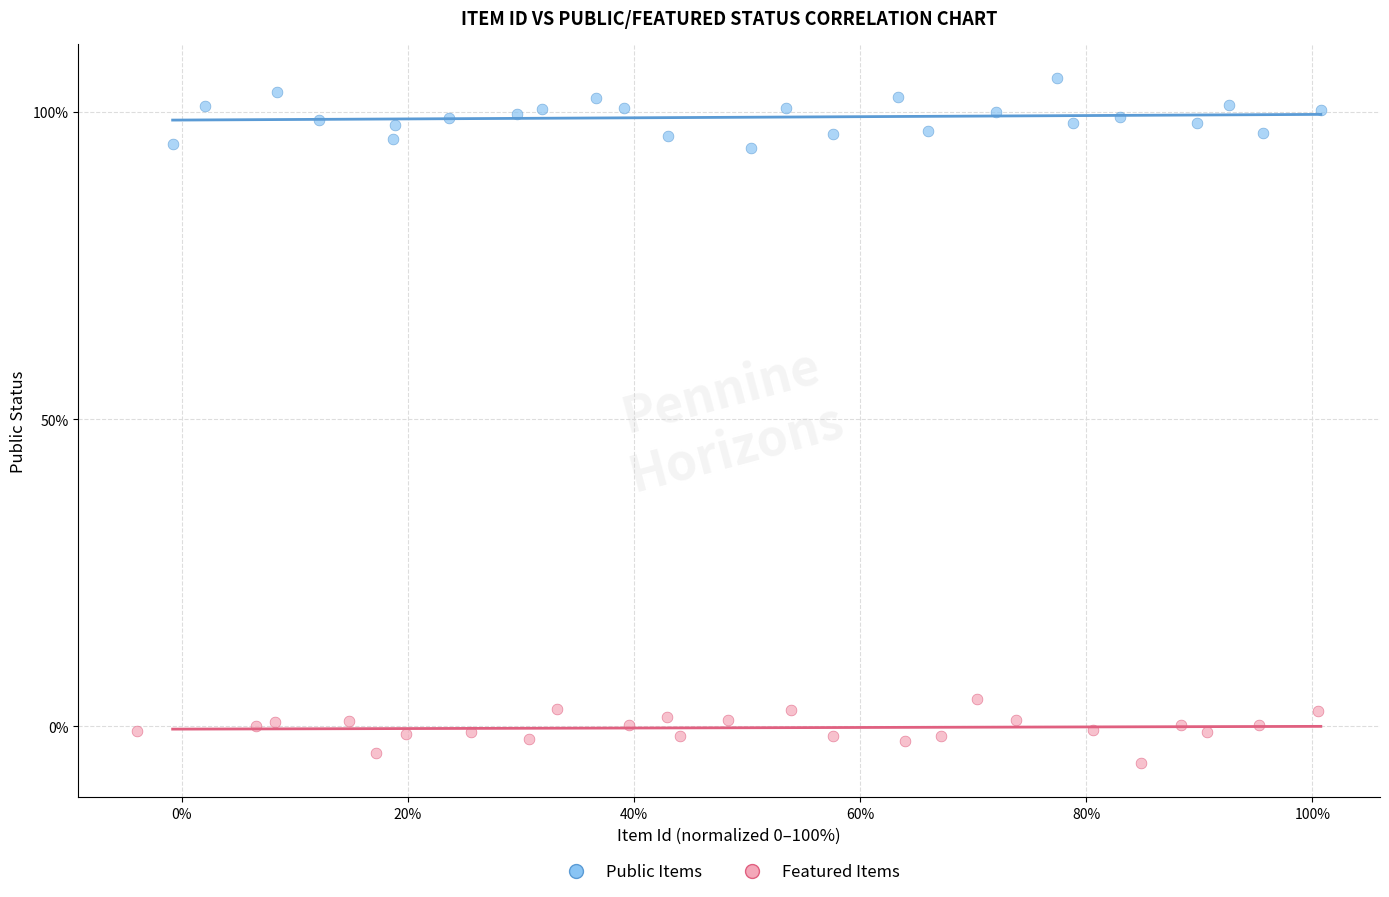

Which series contains the lowest Y value?

Featured Items